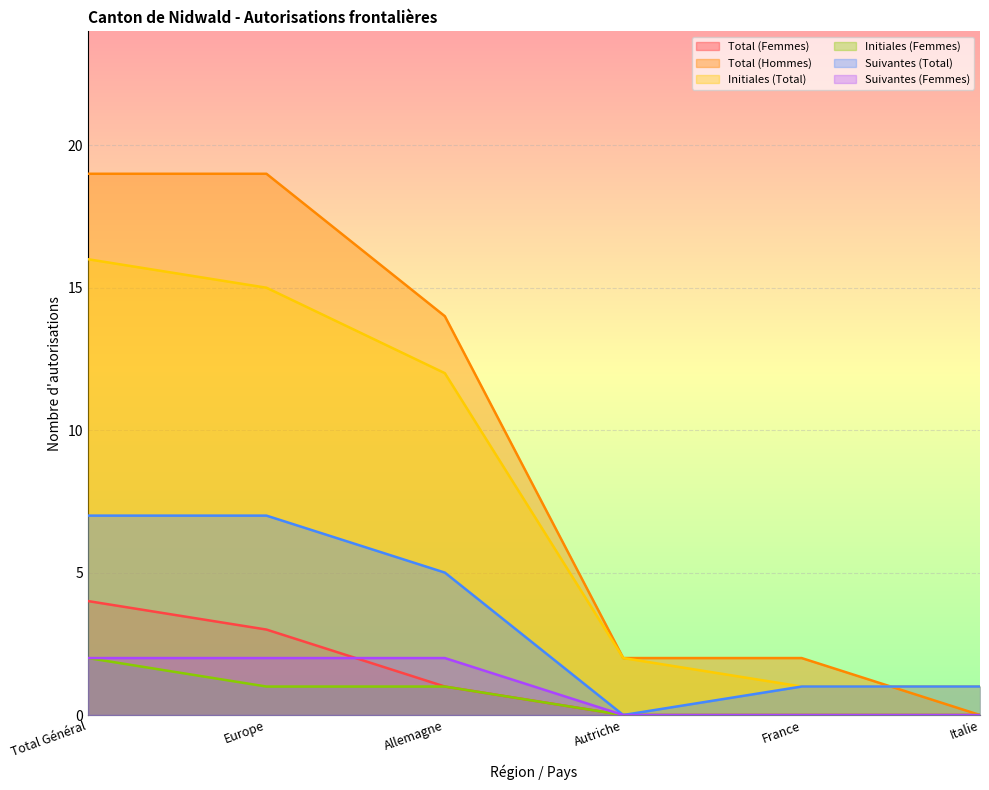

Which category has the lowest value across all series?

Autriche